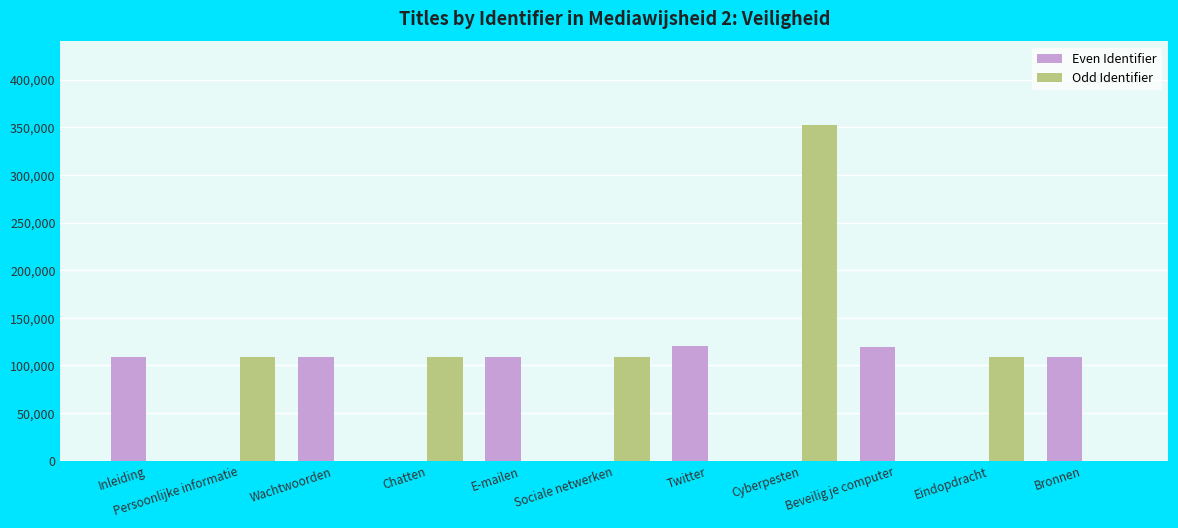

True or false: Odd Identifier has a value of -238414 at Wachtwoorden.

False